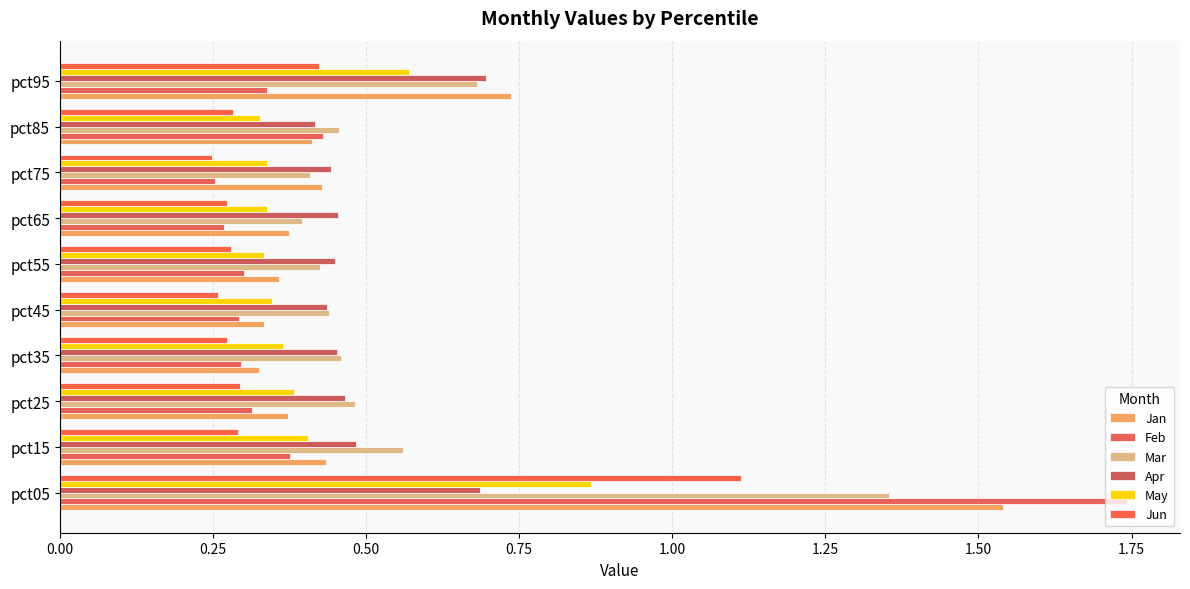

Which series has the largest range (max minus min)?

Feb